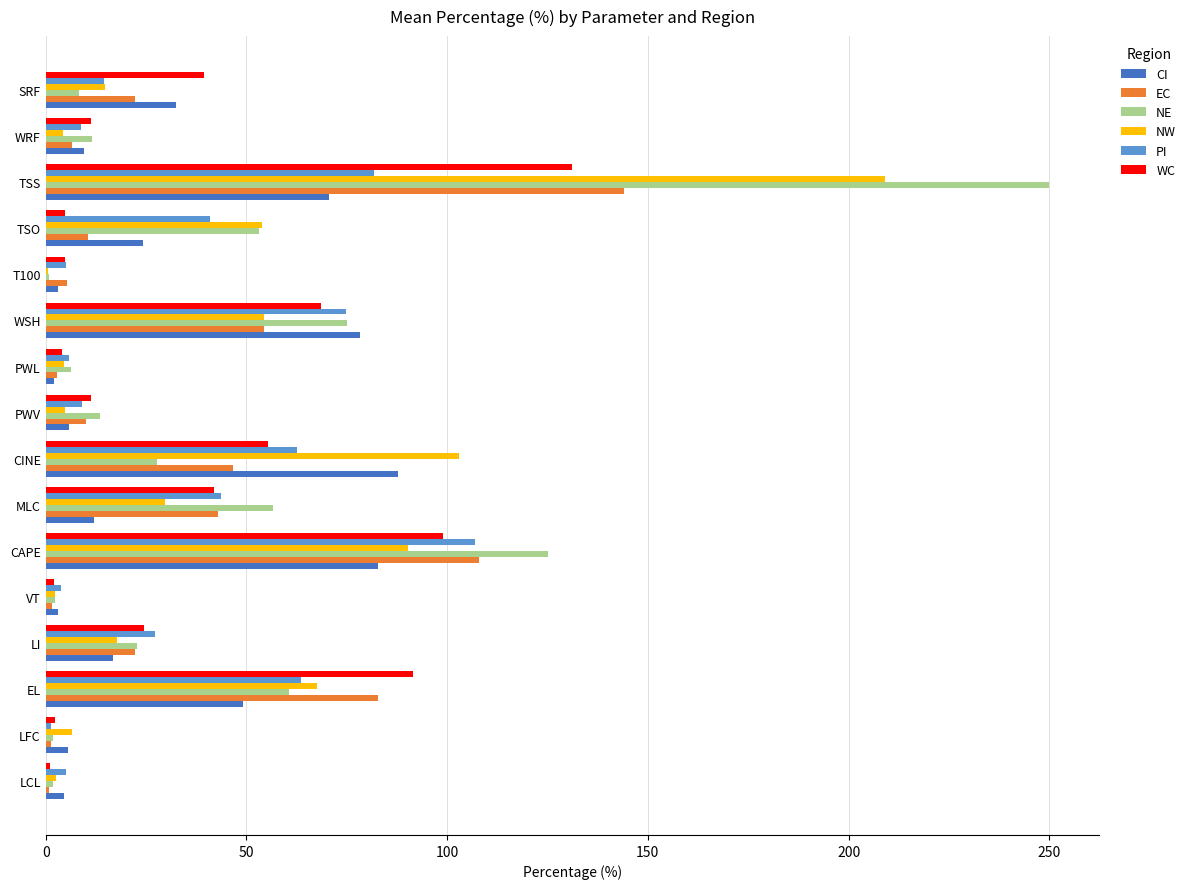

Which series changed the most between CINE and PWL?

NW